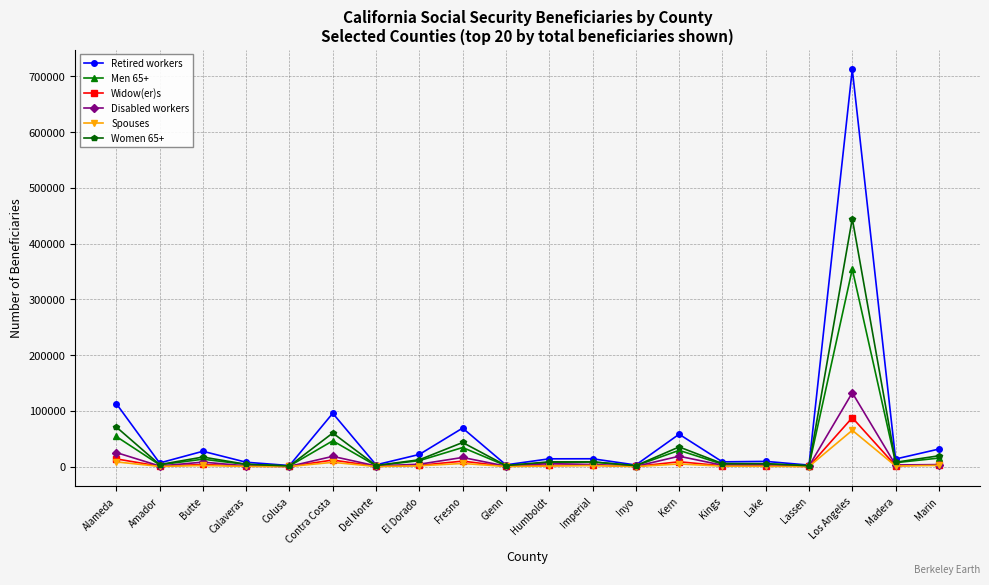

In Retired workers, how many points are higher than both neighbors (excluding endpoints)?

7